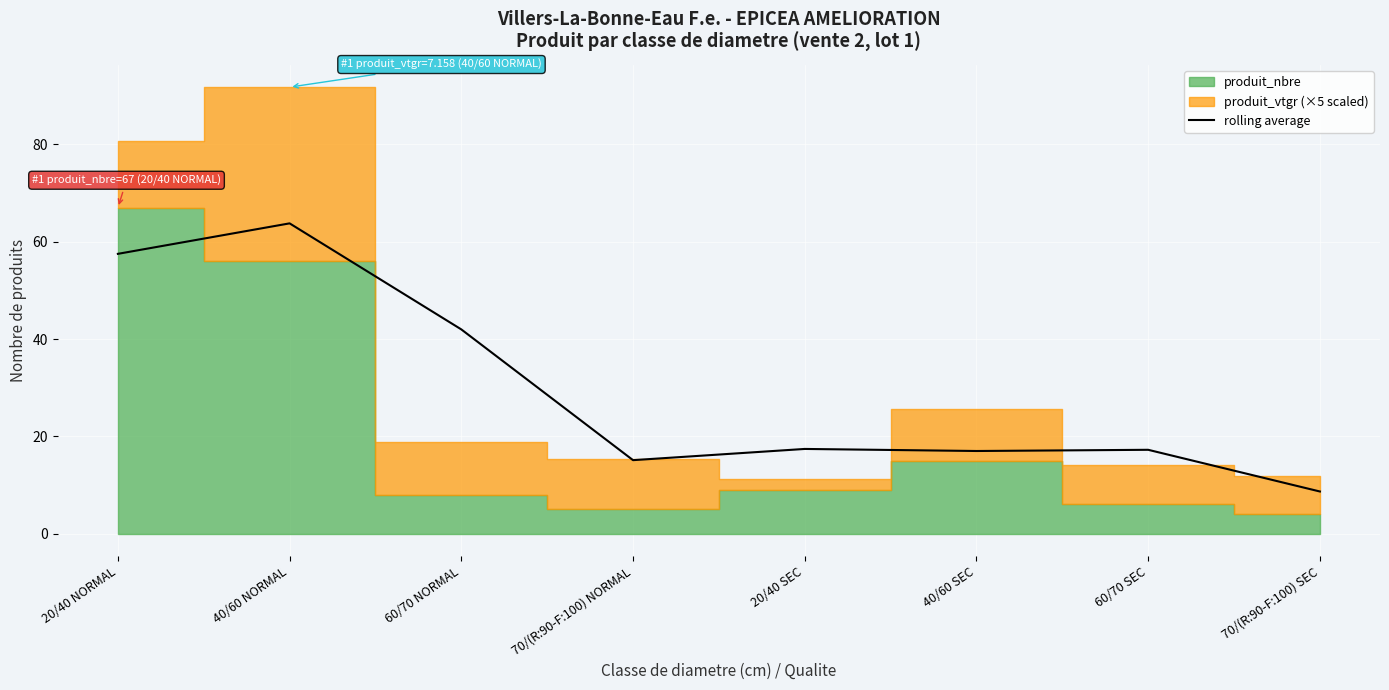

The rolling average series shows 12.0 at 70/(R:90-F:100) SEC. True or false?

False